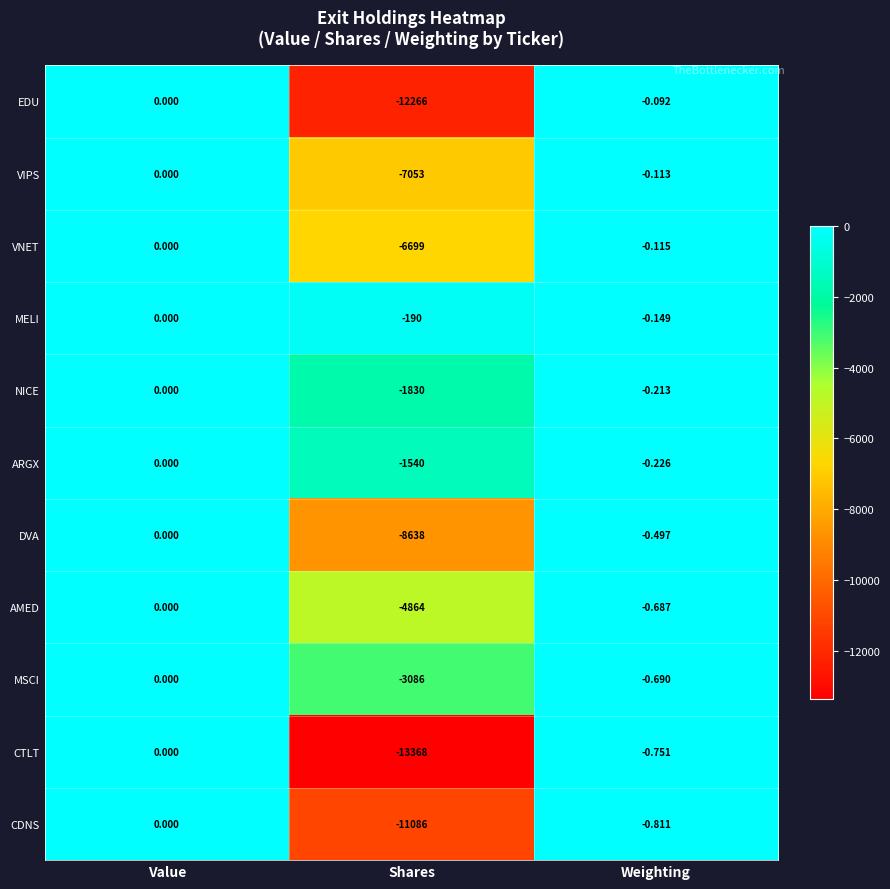

At which category does the chart reach its peak across all series?

Value